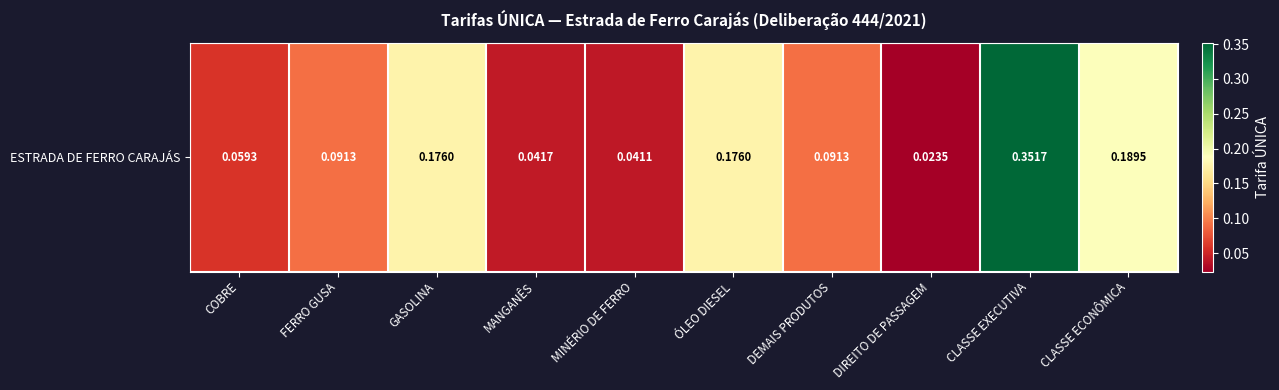

How many data points does each series have?

10